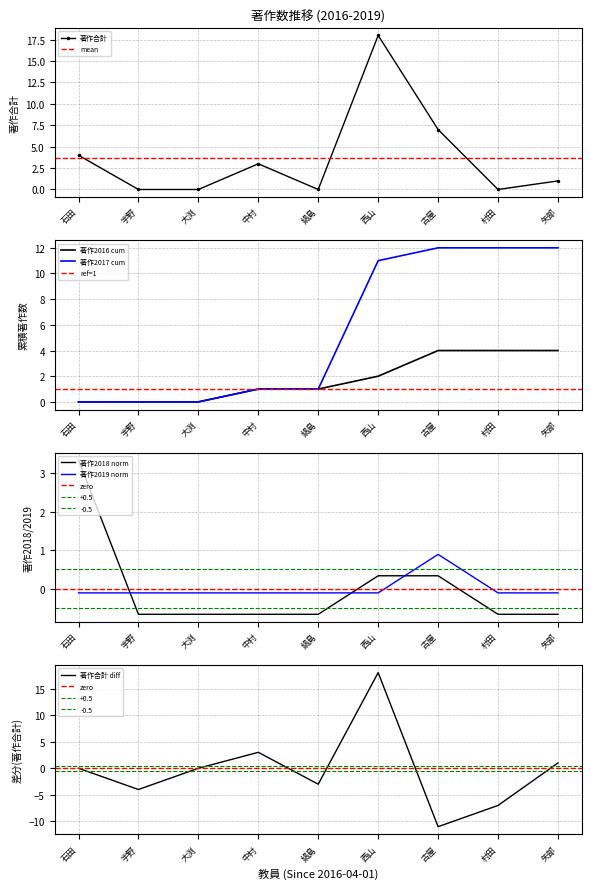

Count the 著作2019 values in the range 0 to 1.

1